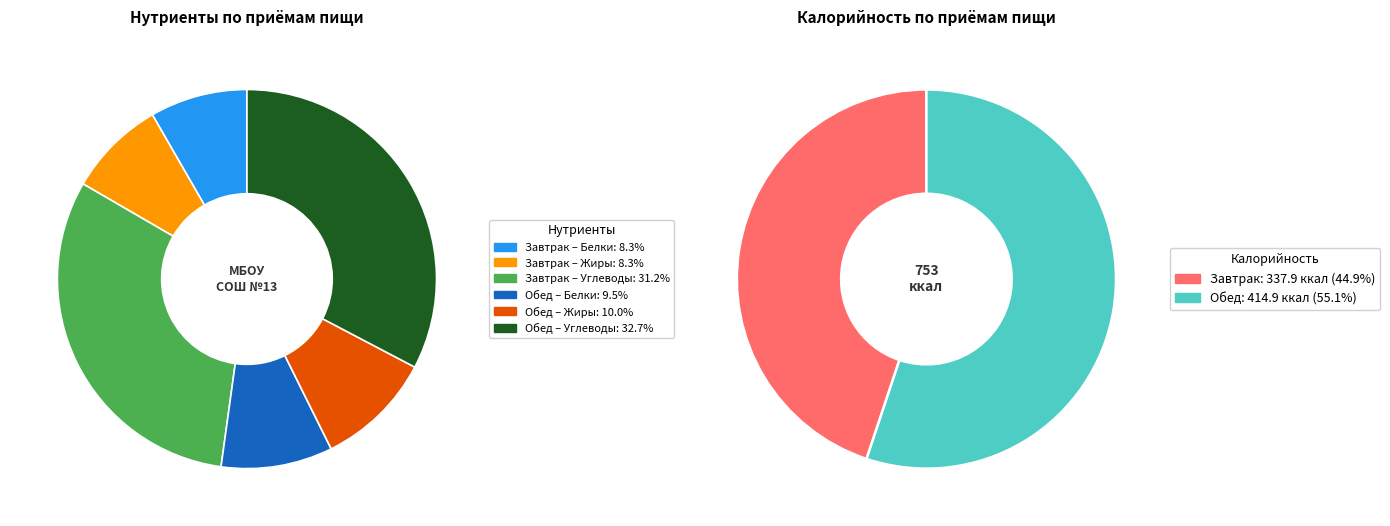

Do Завтрак and Обед together represent more than half of the pie?

Yes